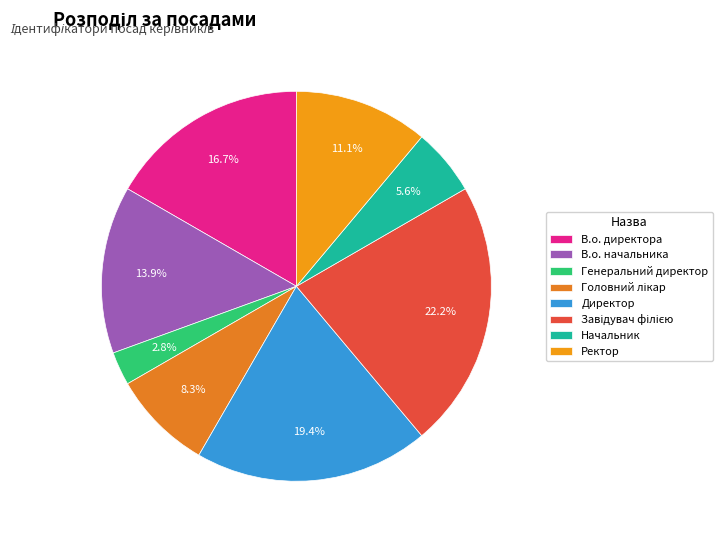

Which has a higher value, В.о. начальника or Директор?

Директор